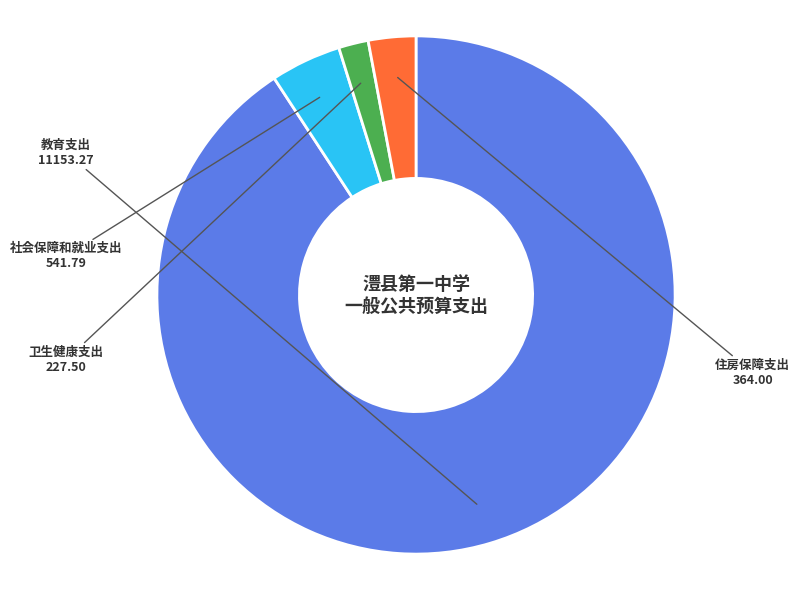

Rank the categories by value from highest to lowest.

教育支出, 社会保障和就业支出, 住房保障支出, 卫生健康支出